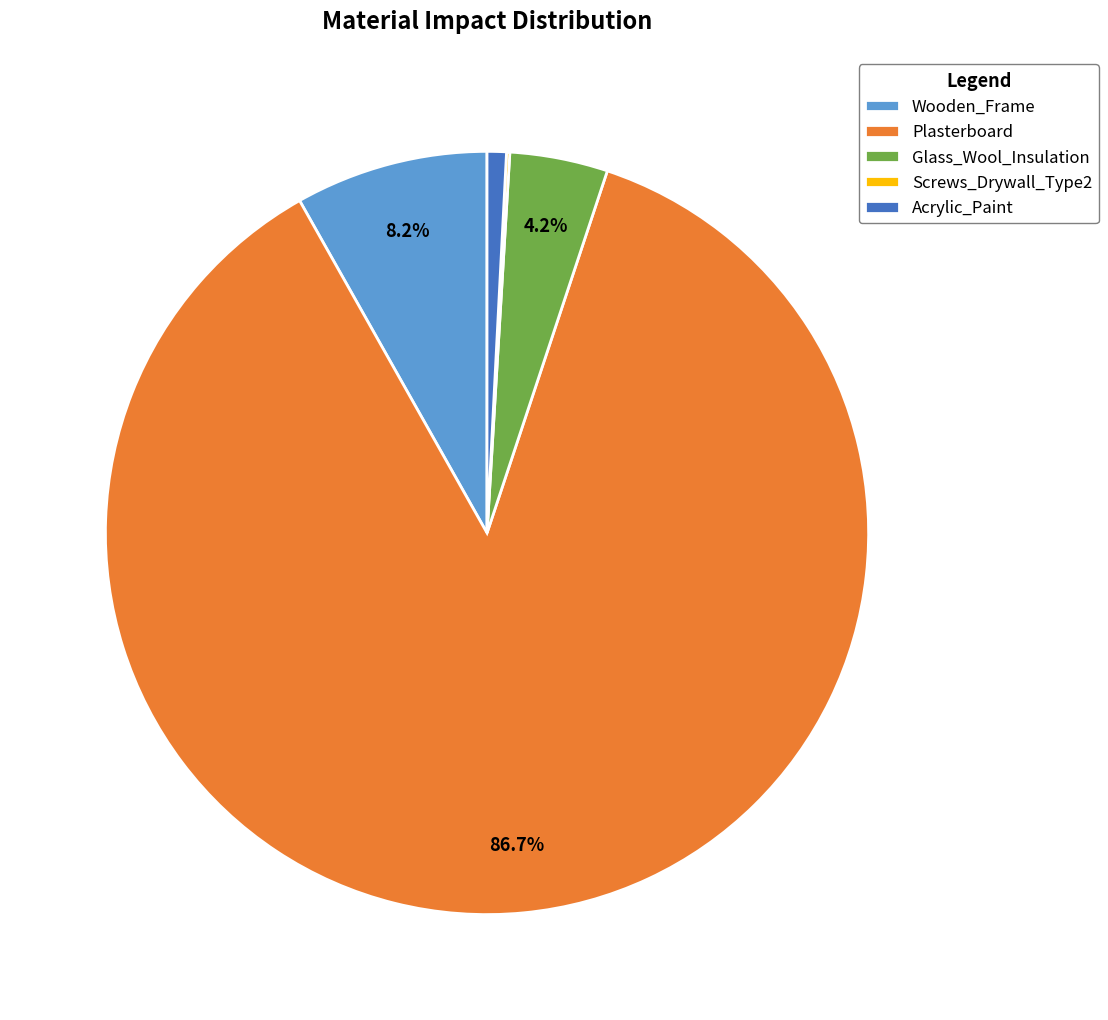

Which category has the biggest portion of the pie?

Plasterboard